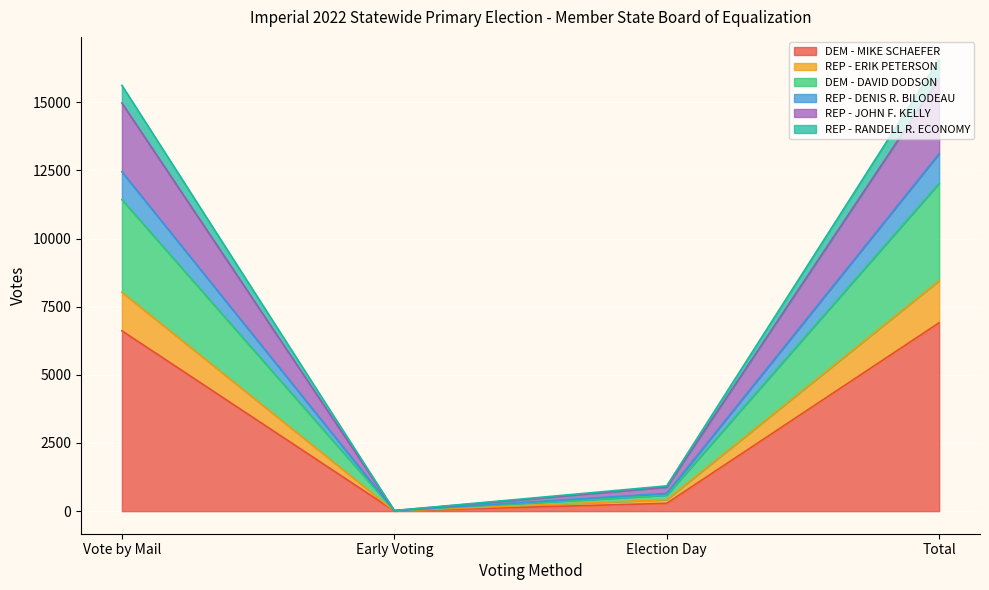

How many lines are shown in the chart?

6